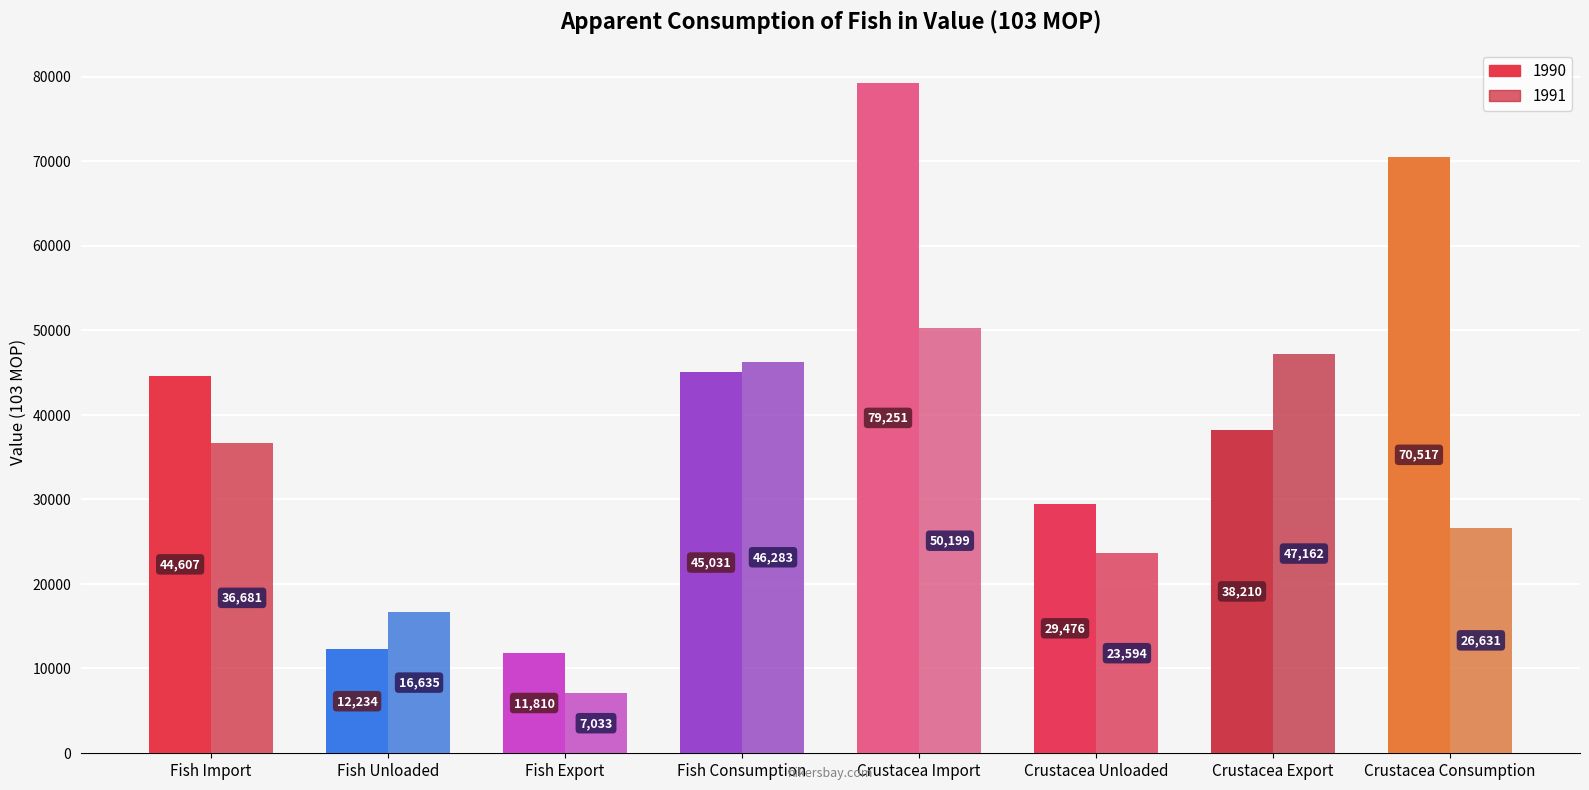

At how many categories does at least one series exceed 78652?

1